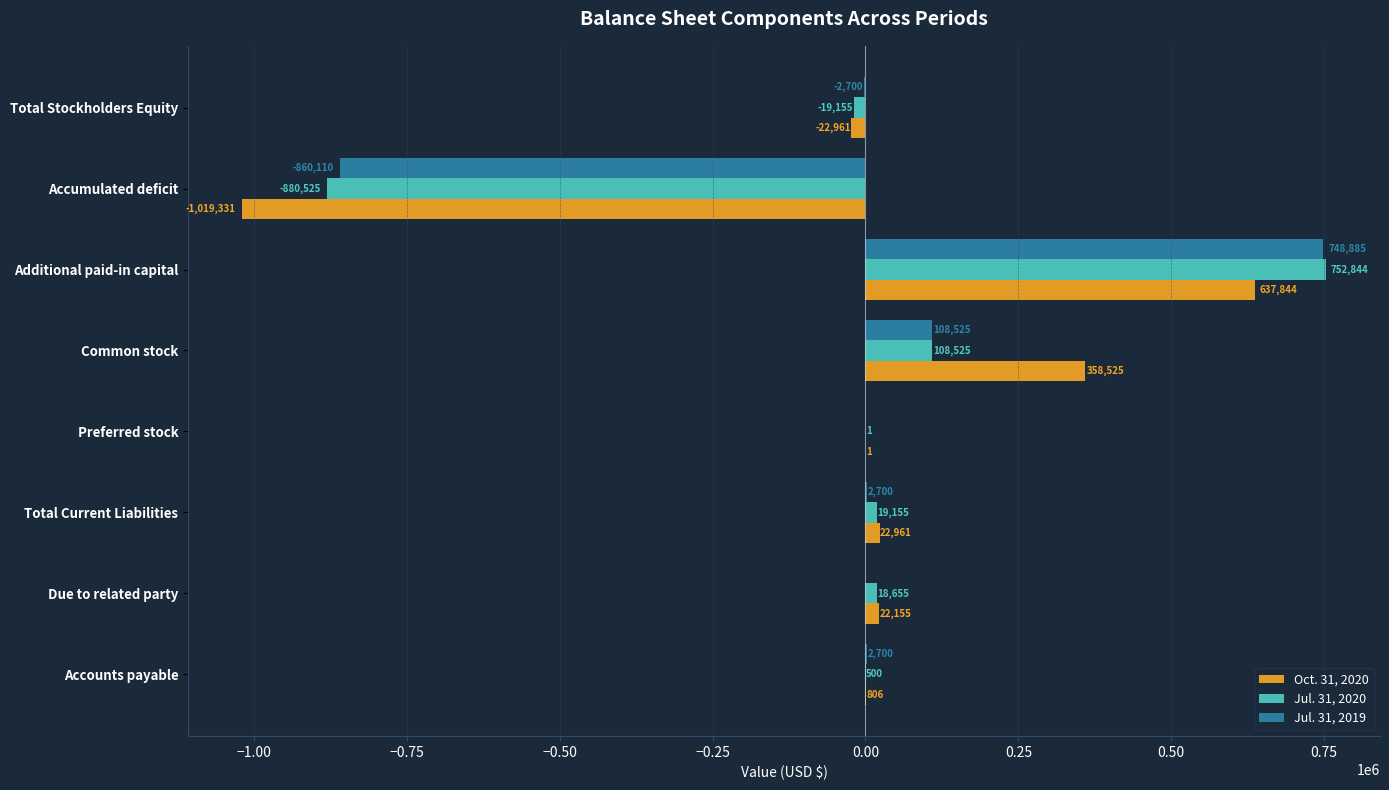

Which series has the widest spread of values?

Oct. 31, 2020